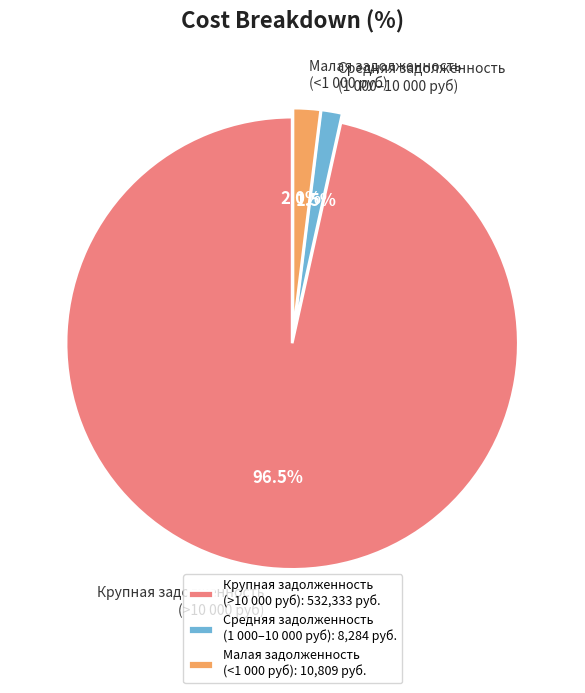

What portion of the pie excludes Крупная задолженность (>10 000 руб)?

3.5%